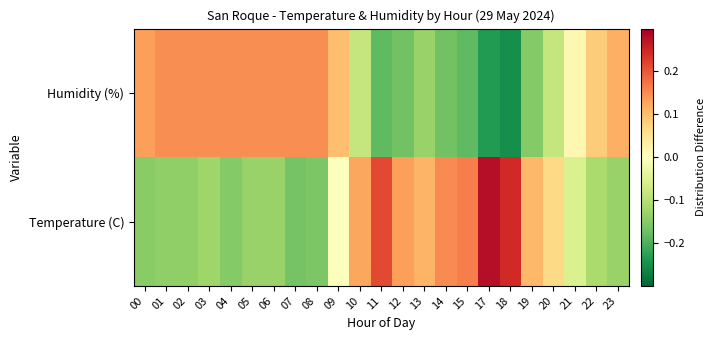

What is the minimum value shown in the chart?

-0.2